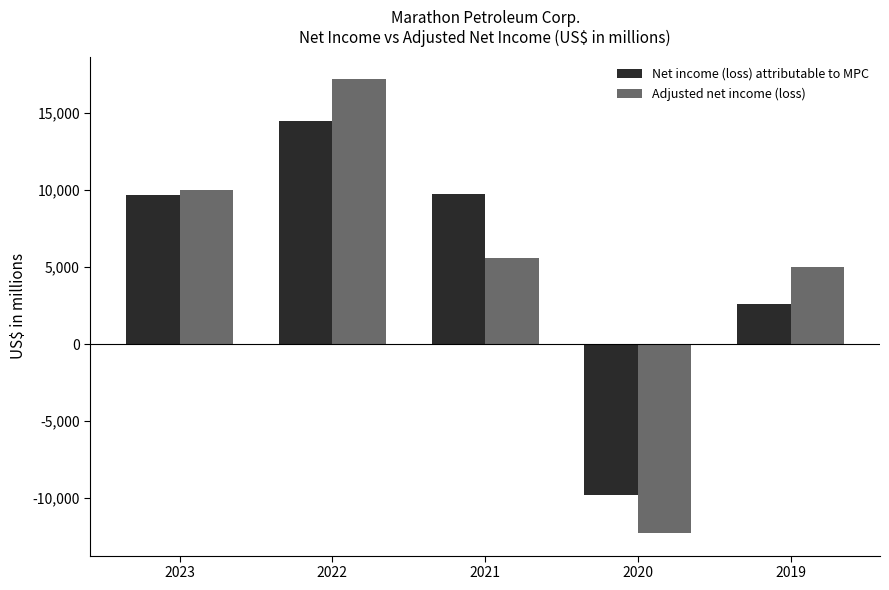

At how many categories does at least one series exceed 1137?

4